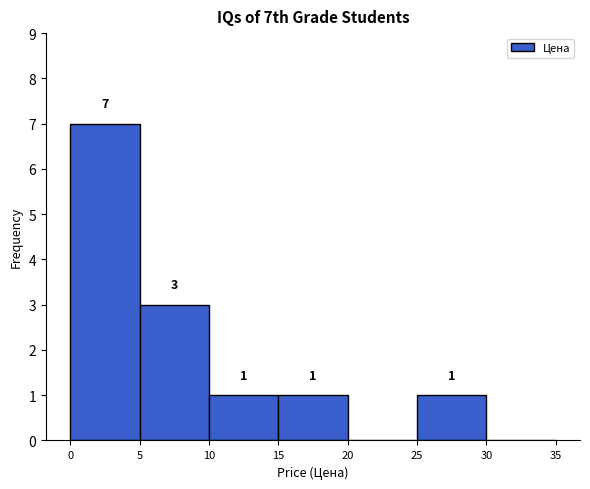

Over which range of the x-axis is the bar tallest?

0 to 5